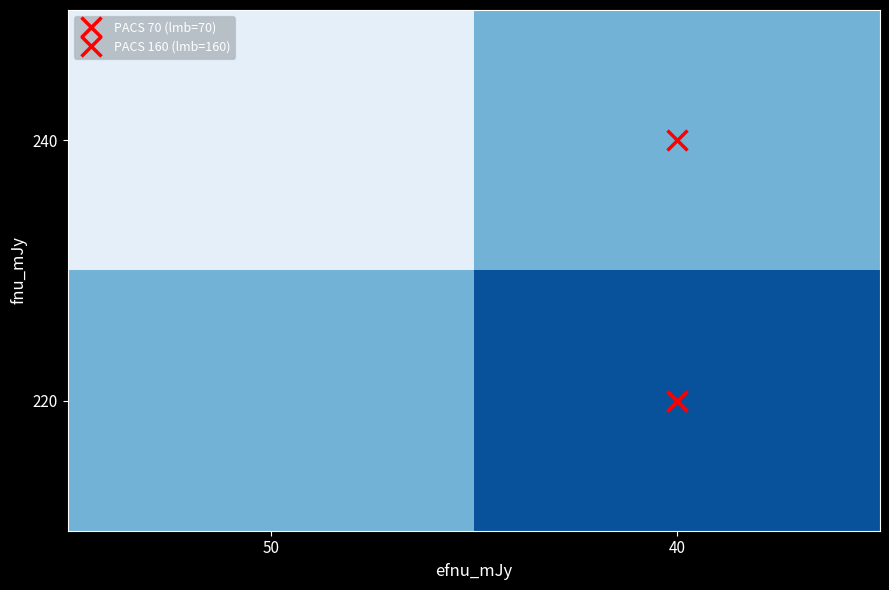

Between 50 and 40, which is larger?

40